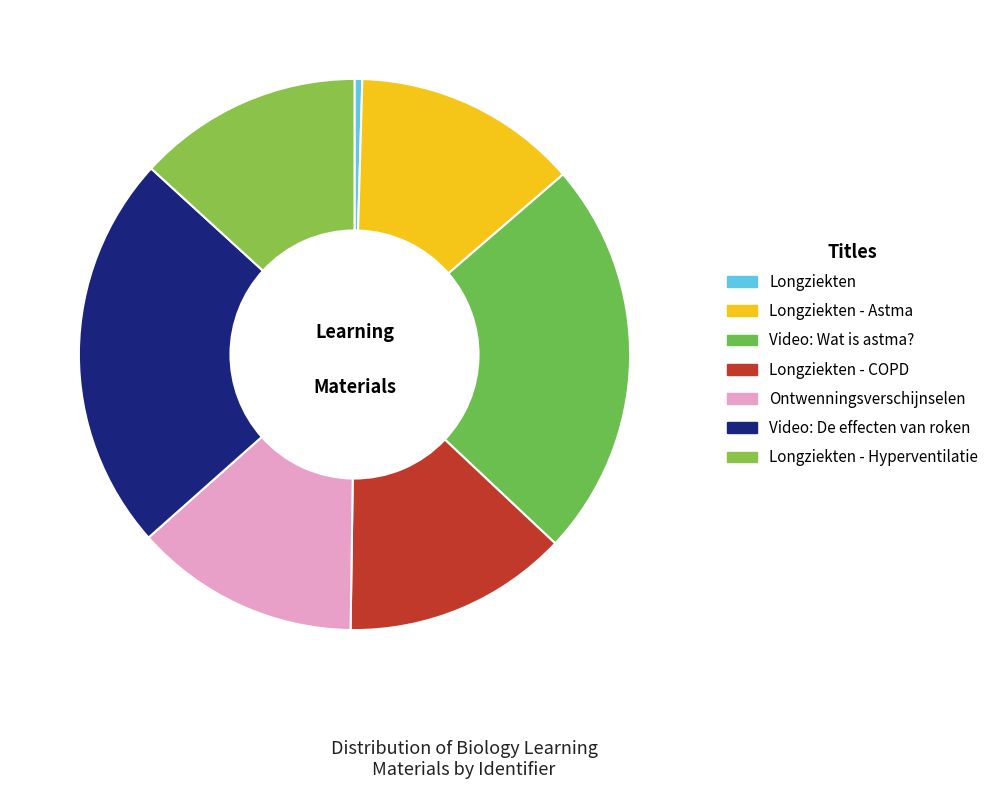

Is the sum of Longziekten - COPD and Longziekten - Astma greater than half?

No